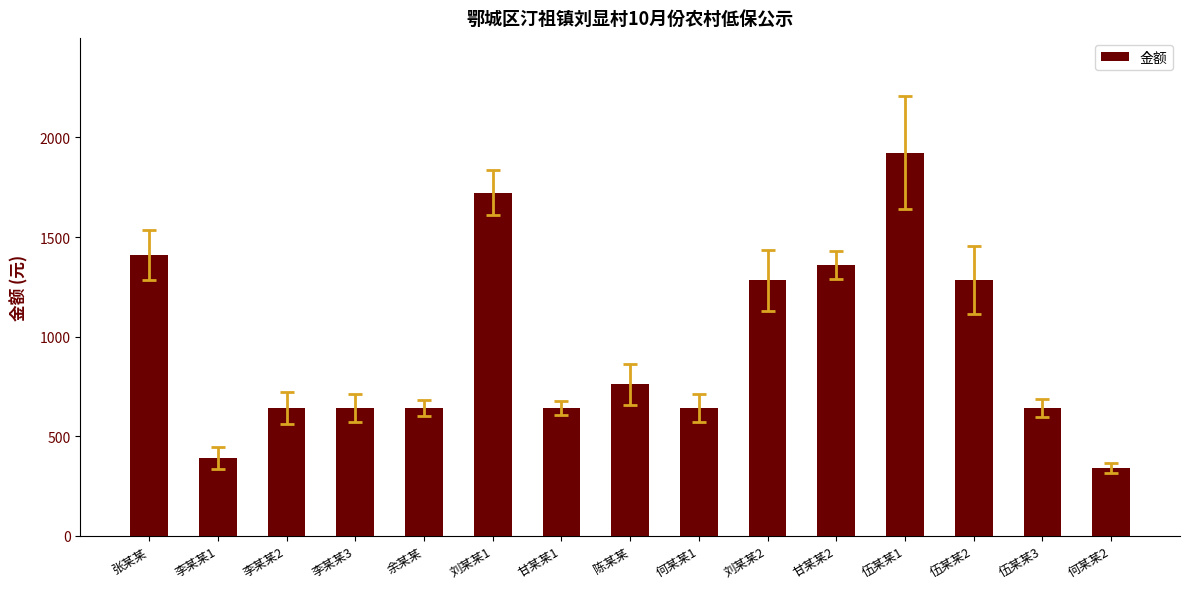

What is the sum of all values?

14316